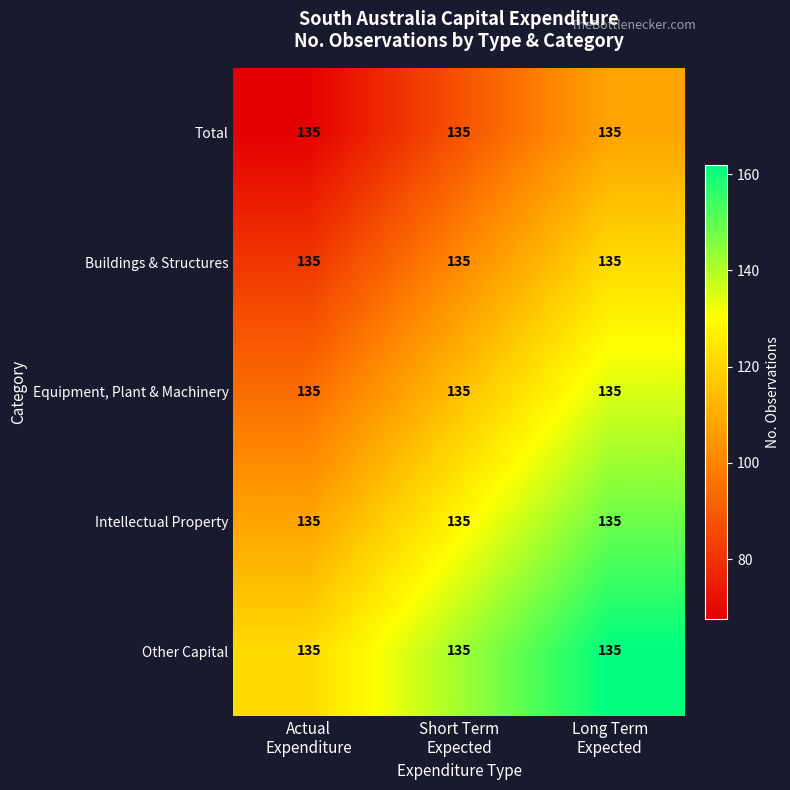

Which has a higher value, Long Term
Expected or Short Term
Expected?

Long Term
Expected